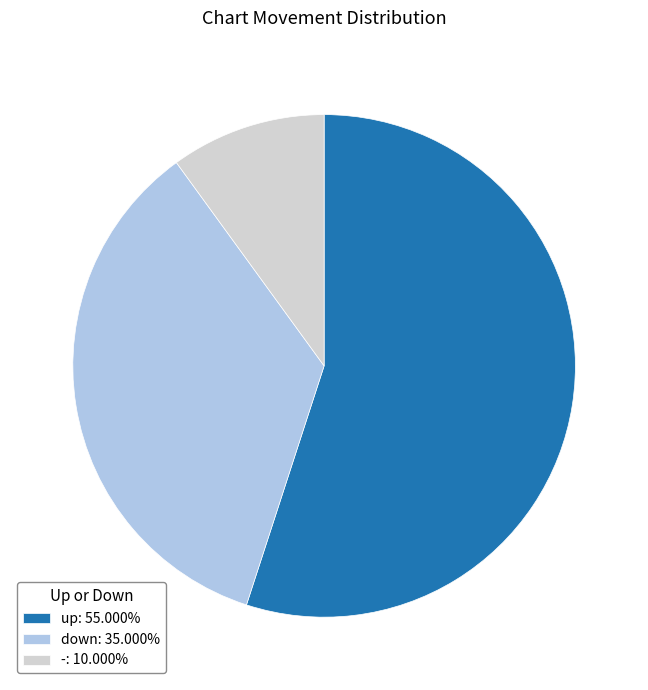

Is up: 55.000% the majority of the pie?

Yes